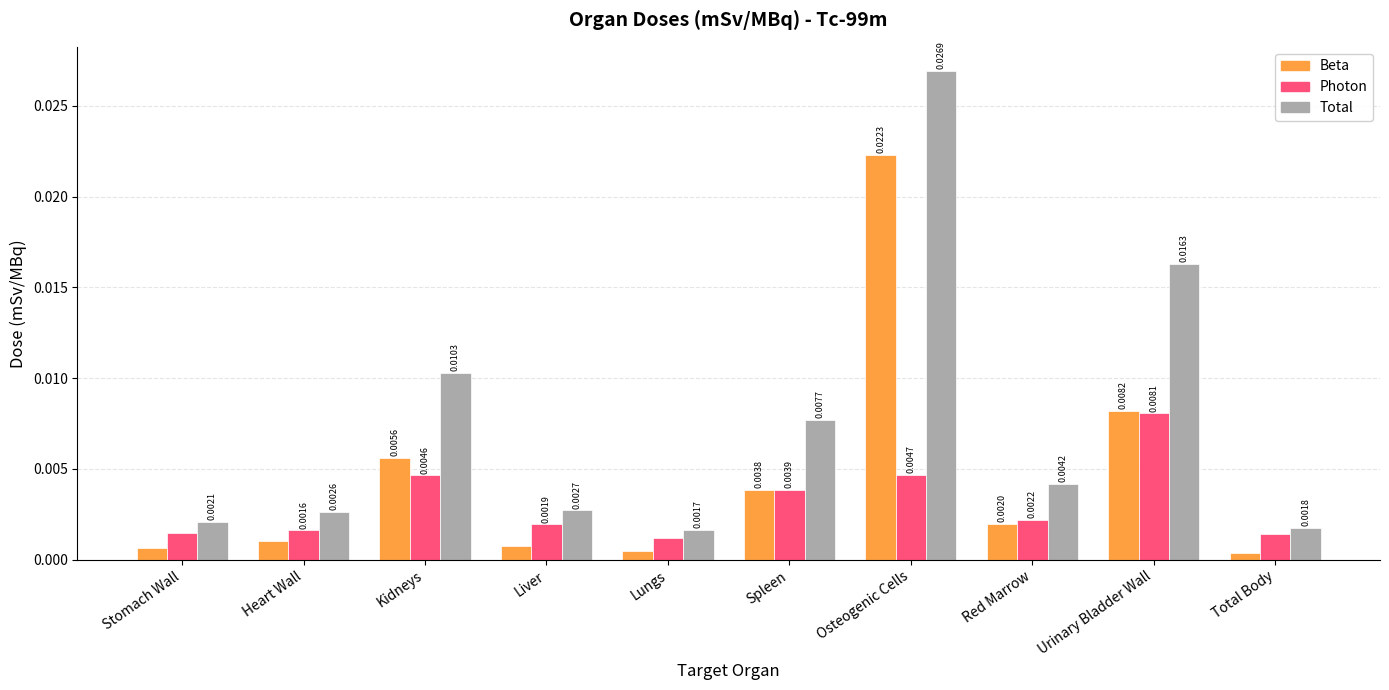

Is the value of Total at Total Body greater than the value of Photon at Lungs?

Yes